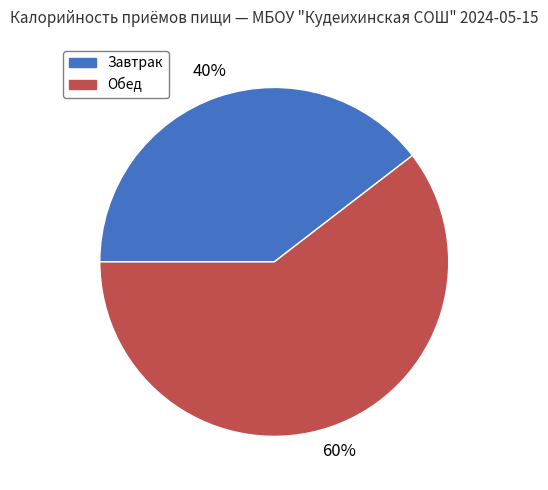

To the nearest percent, what is the combined percentage of Обед and Завтрак?

100%